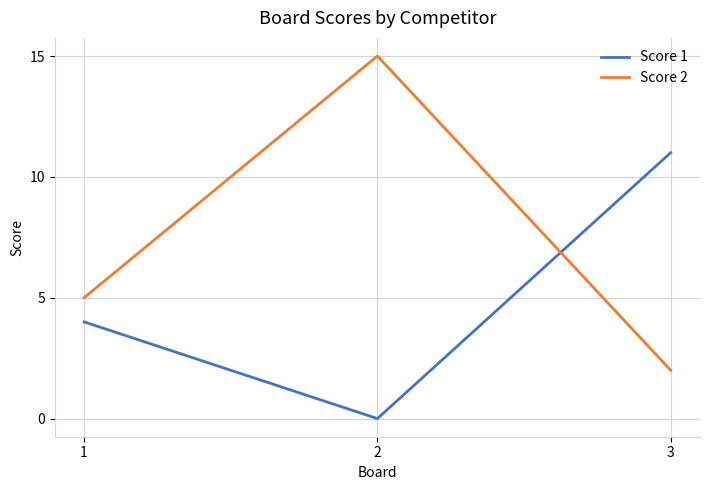

What is the difference between the maximum and second lowest values in the Score 2 series?

10